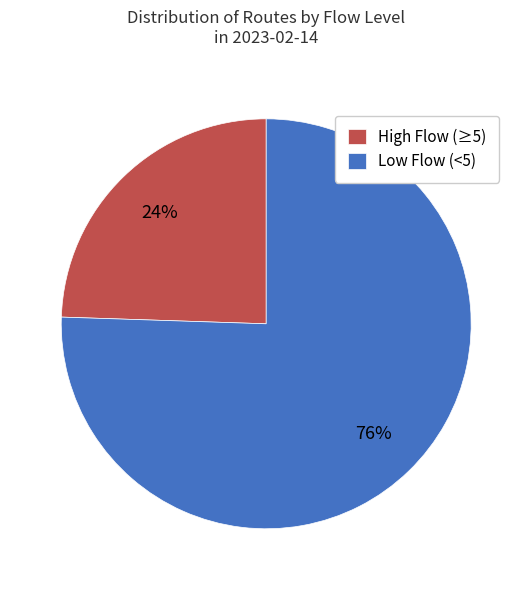

Between High Flow (≥5) and Low Flow (<5), which is larger?

Low Flow (<5)